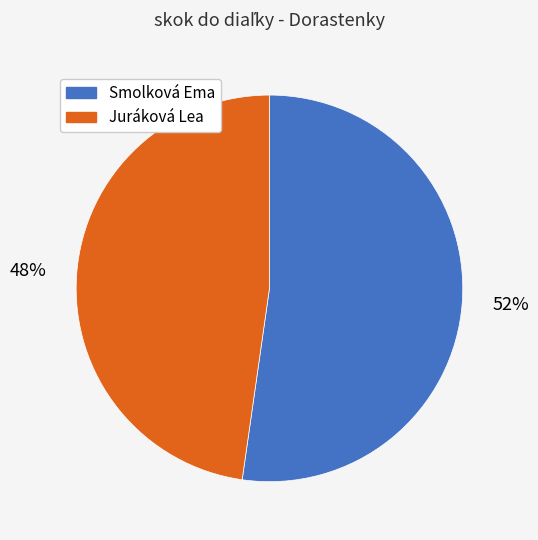

Combined, do Smolková Ema and Juráková Lea account for over 50%?

Yes